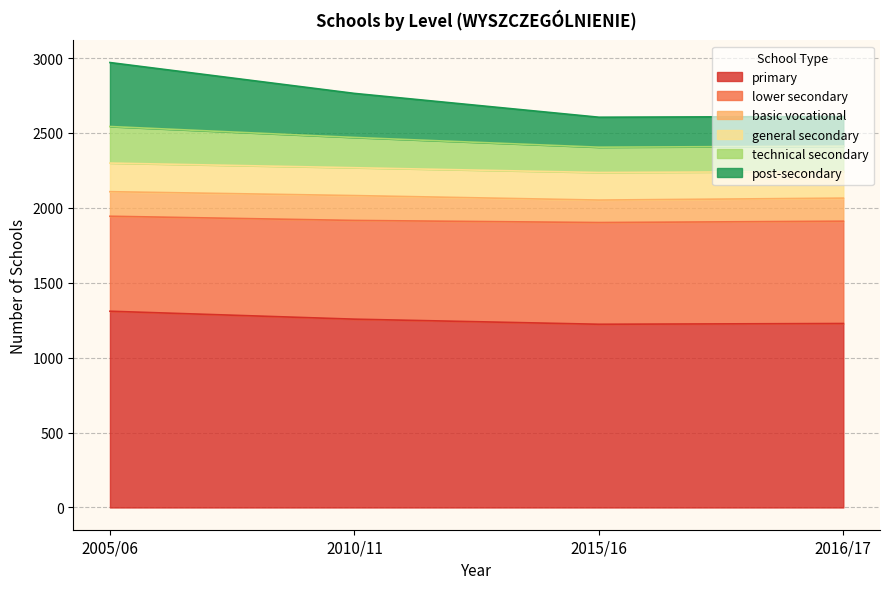

True or false: lower secondary and post-secondary intersect in this chart.

False